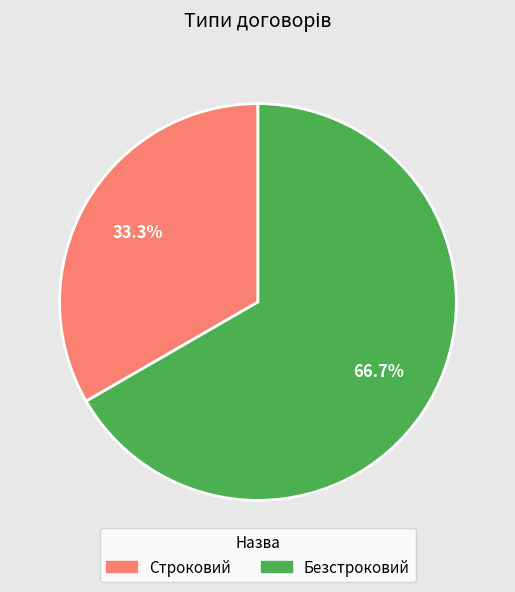

How many segments does this pie chart have?

2